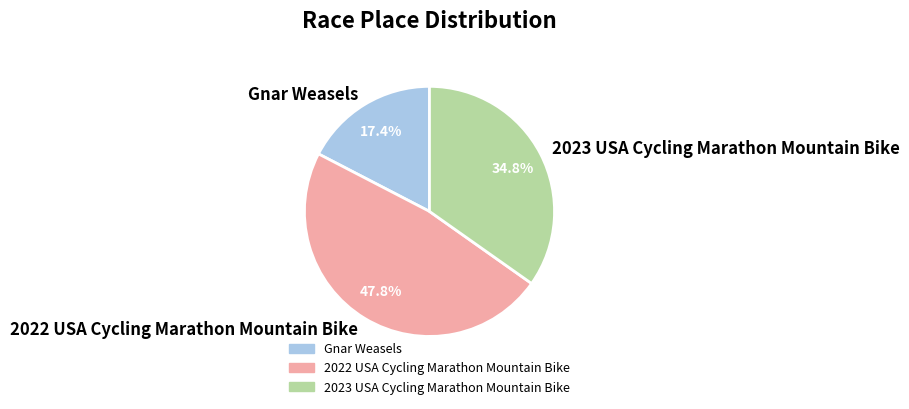

How many slices are in this pie chart?

3